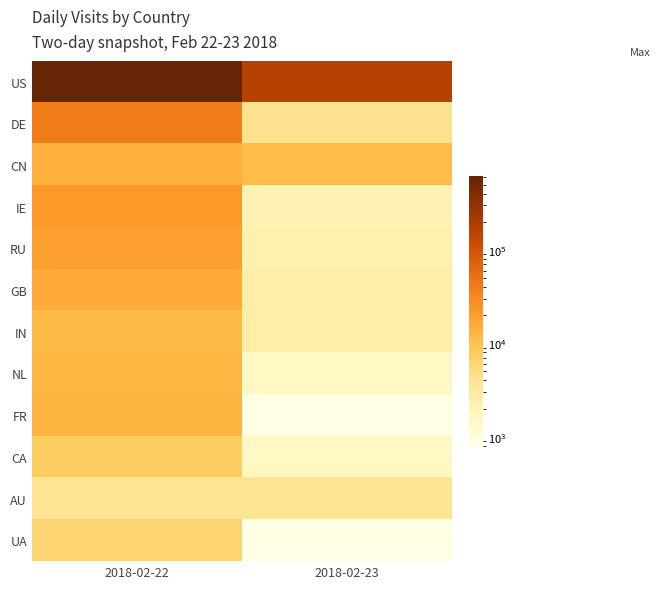

Reading left to right, transcribe all the data shown in this chart.

US: 2018-02-22=626710	2018-02-23=165936
DE: 2018-02-22=38681	2018-02-23=4204
CN: 2018-02-22=14443	2018-02-23=11017
IE: 2018-02-22=22167	2018-02-23=2160
RU: 2018-02-22=19347	2018-02-23=2330
GB: 2018-02-22=15709	2018-02-23=2627
IN: 2018-02-22=11432	2018-02-23=2659
NL: 2018-02-22=12308	2018-02-23=1612
FR: 2018-02-22=12976	2018-02-23=849
CA: 2018-02-22=7561	2018-02-23=1581
AU: 2018-02-22=3969	2018-02-23=4012
UA: 2018-02-22=6190	2018-02-23=791